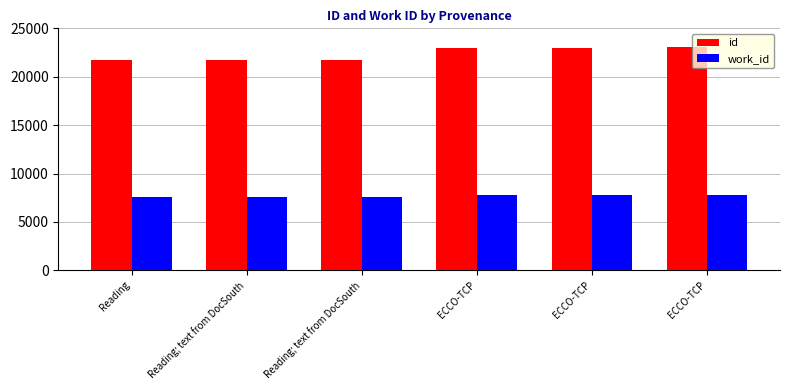

What is the label of the 1st bar from the right?

ECCO-TCP